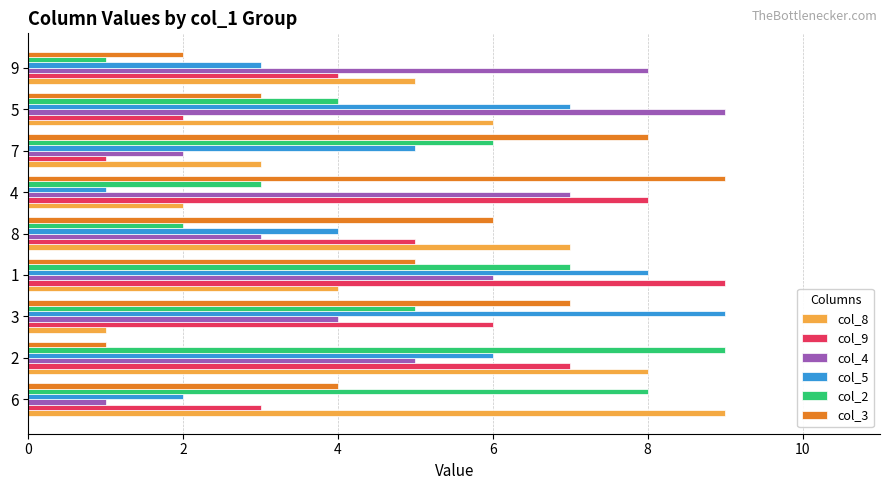

At which label does col_4 reach its peak?

5